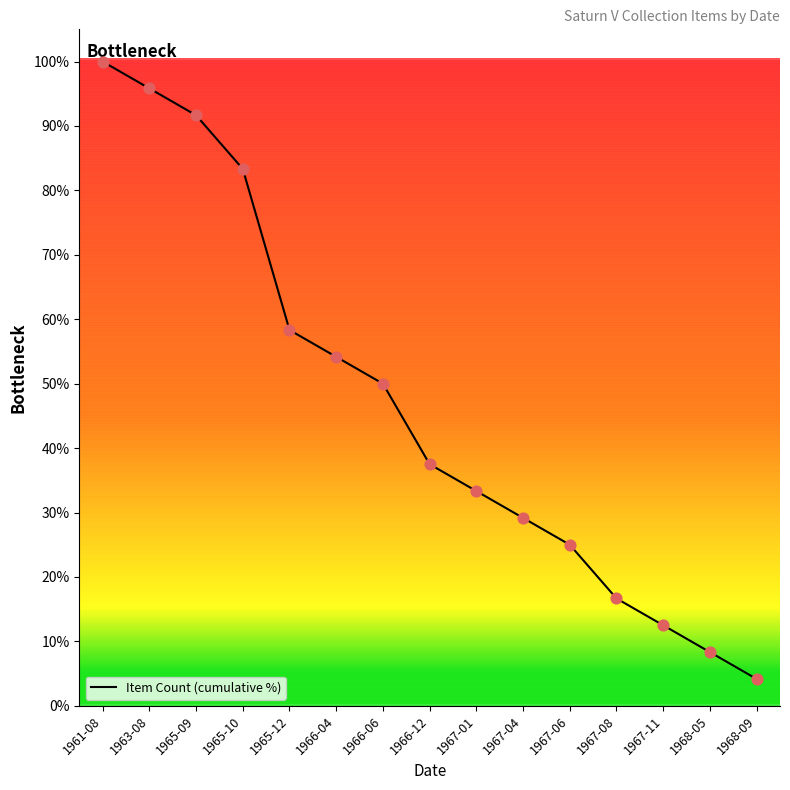

What is the ratio of the value at 1965-10 to the value at 1966-06?

1.7